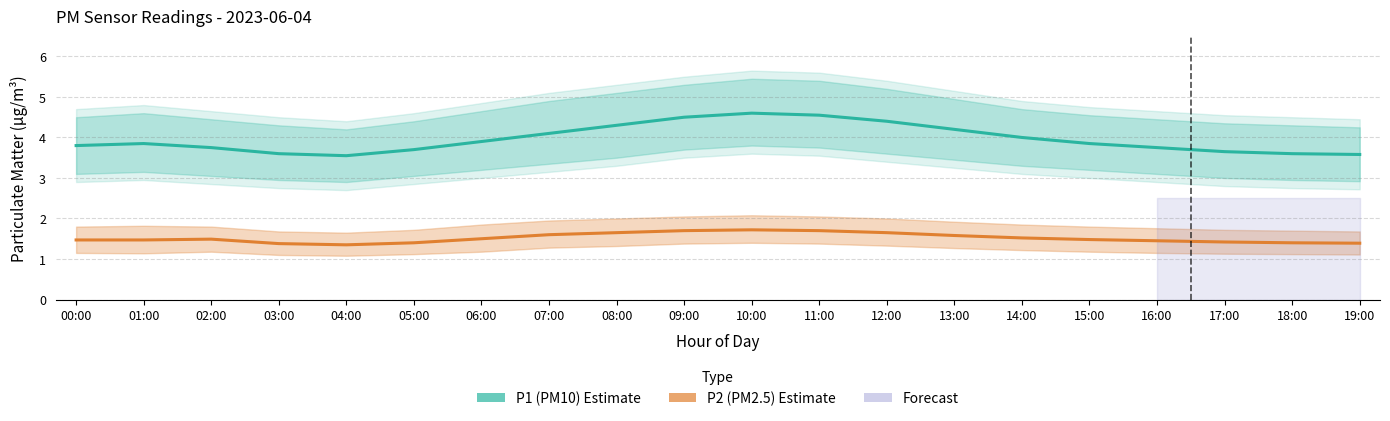

In P1 (PM10), how many points are lower than both neighbors (excluding endpoints)?

1